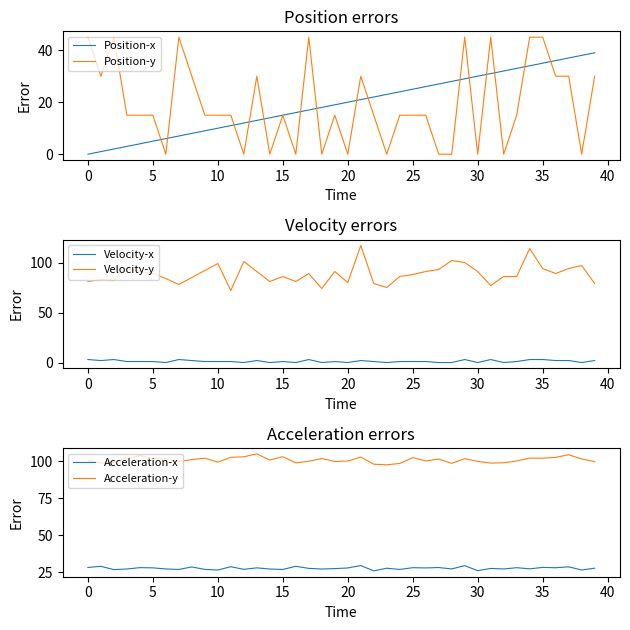

Where do Acceleration-x and Position-x first cross each other?

27 and 28